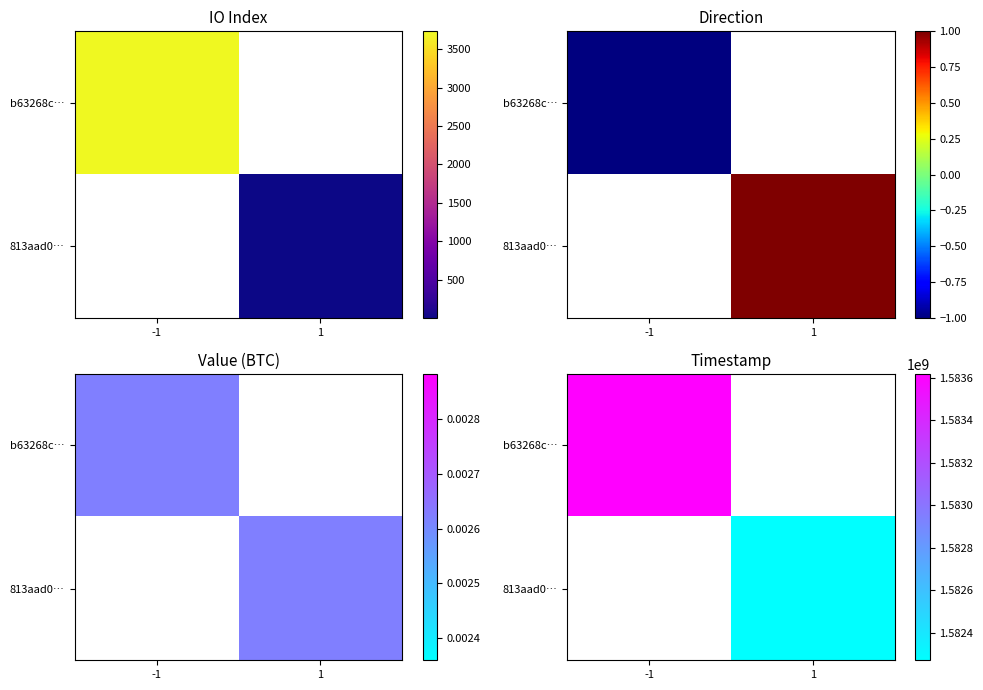

How many data points does each series have?

2